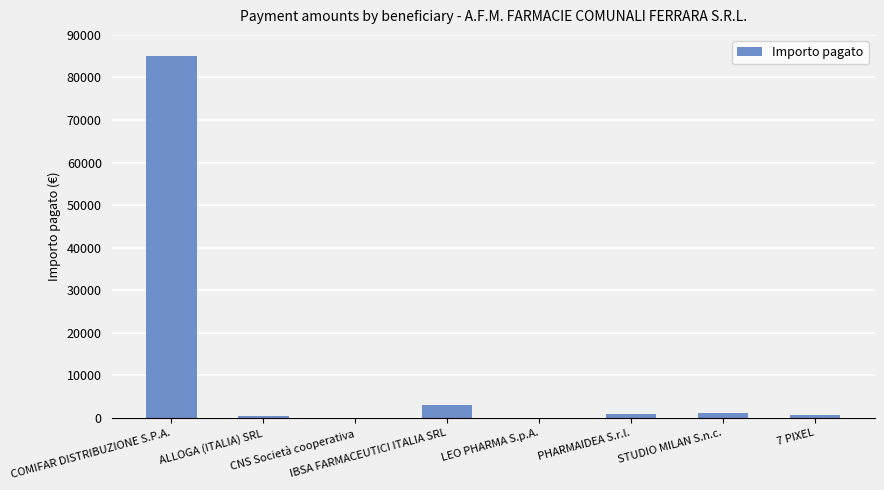

What is the greatest value displayed?

85000.0